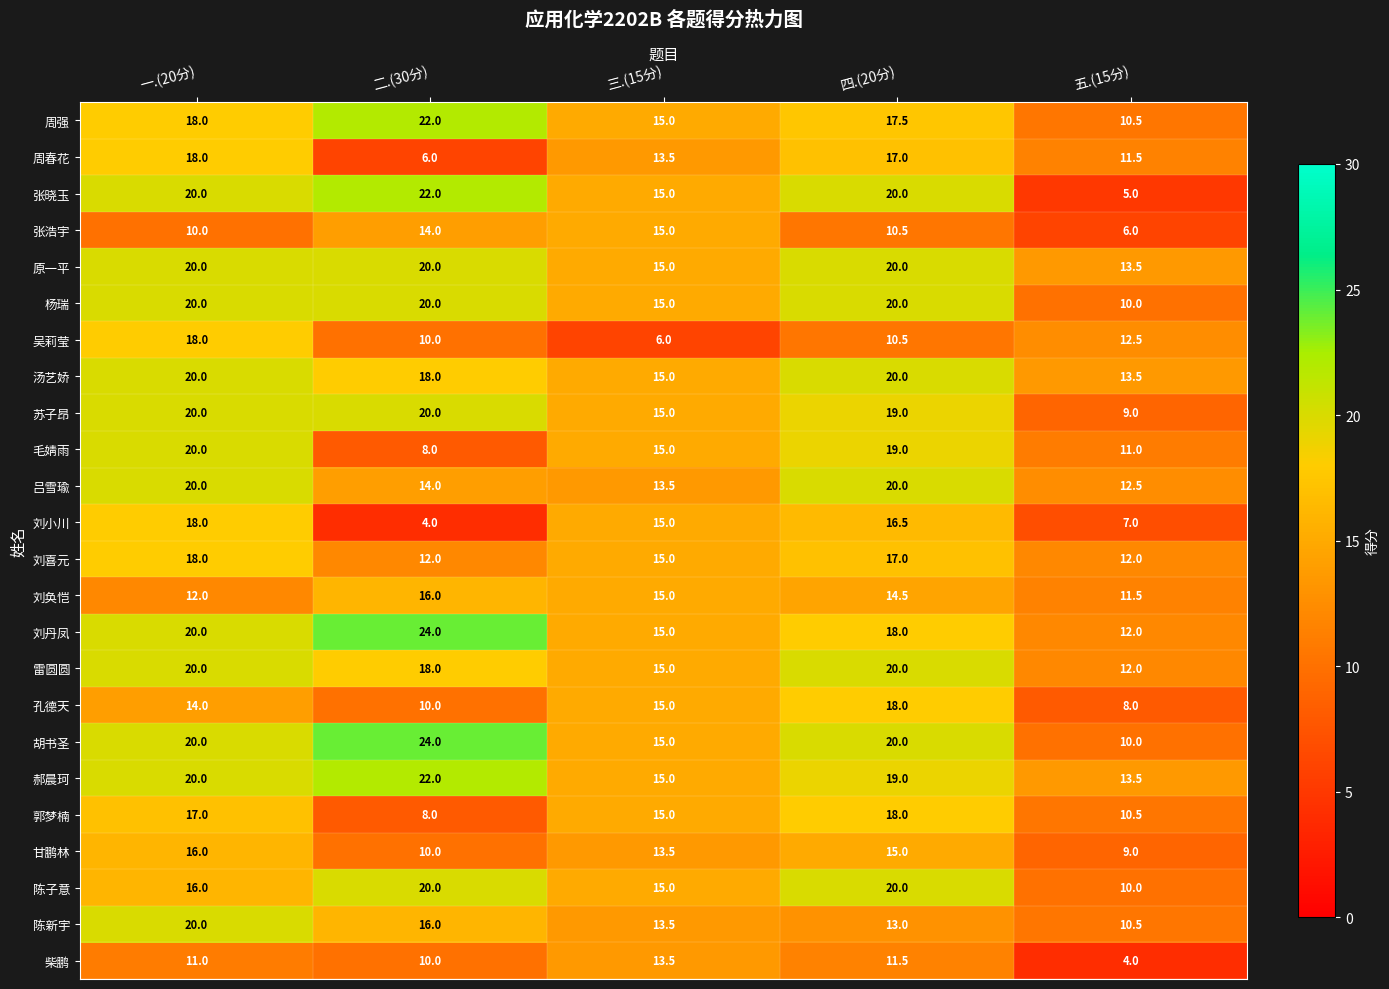

Is it true that 吕雪瑜 equals 20.0 at 一.(20分)?

True